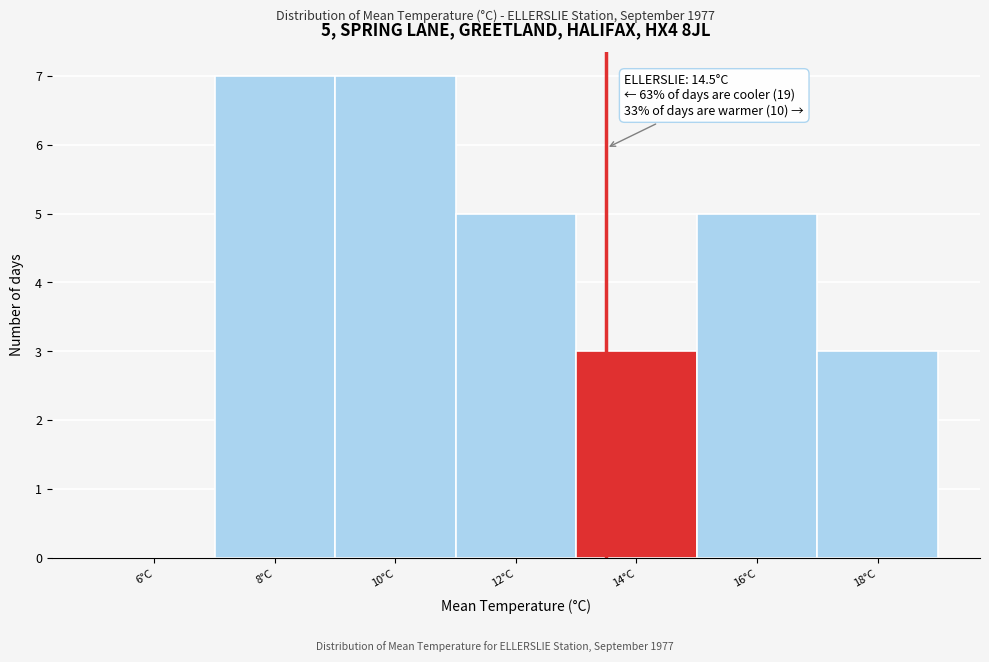

Reading left to right, what are all the values shown in this chart?

6°C=0	8°C=7	10°C=7	12°C=5	14°C=3	16°C=5	18°C=3